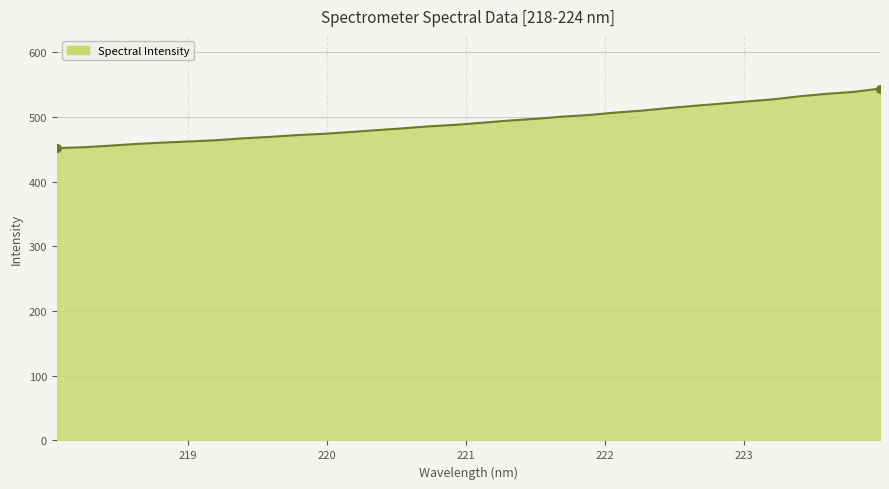

What is the difference between the maximum and minimum values?

91.9